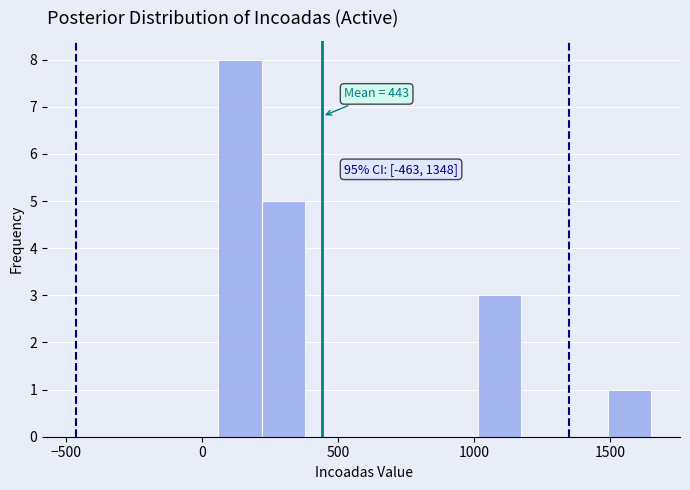

Read against the x-axis, roughly where is the centre of the tallest bar?

150